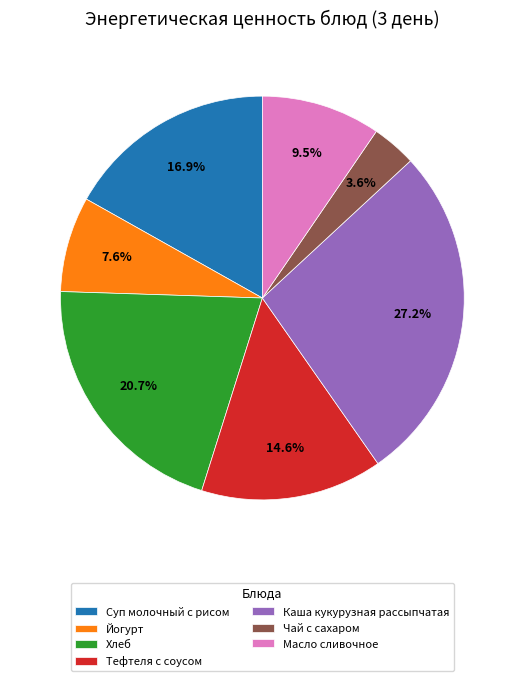

Which has a higher value, Каша кукурузная рассыпчатая or Чай с сахаром?

Каша кукурузная рассыпчатая